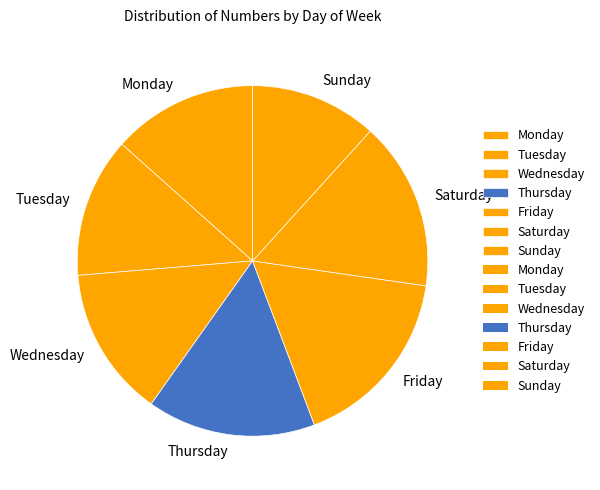

What is the ratio of the value at Tuesday to the value at Wednesday?

0.9